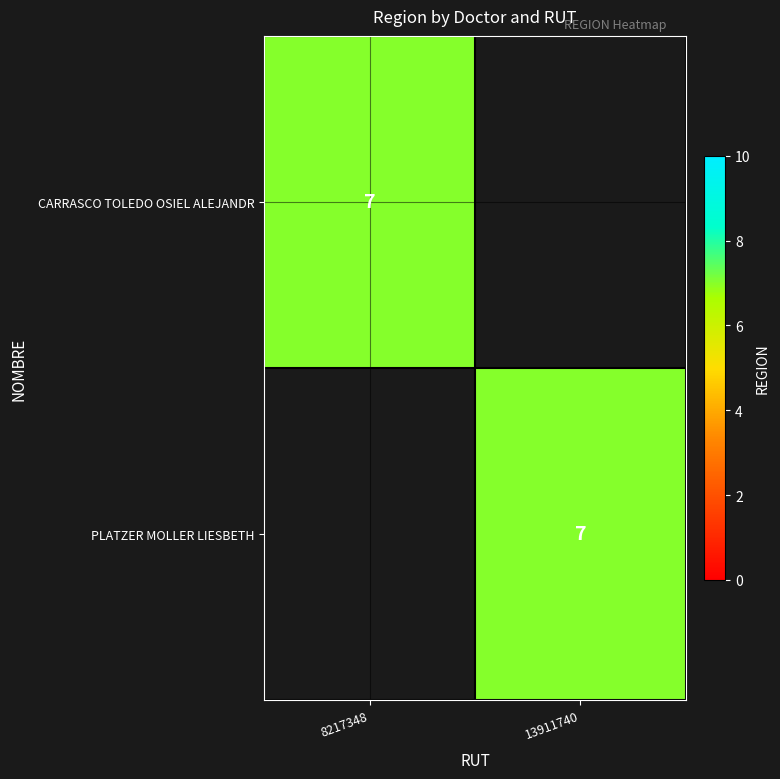

True or false: CARRASCO TOLEDO OSIEL ALEJANDR has a value of 3 at 8217348.

False